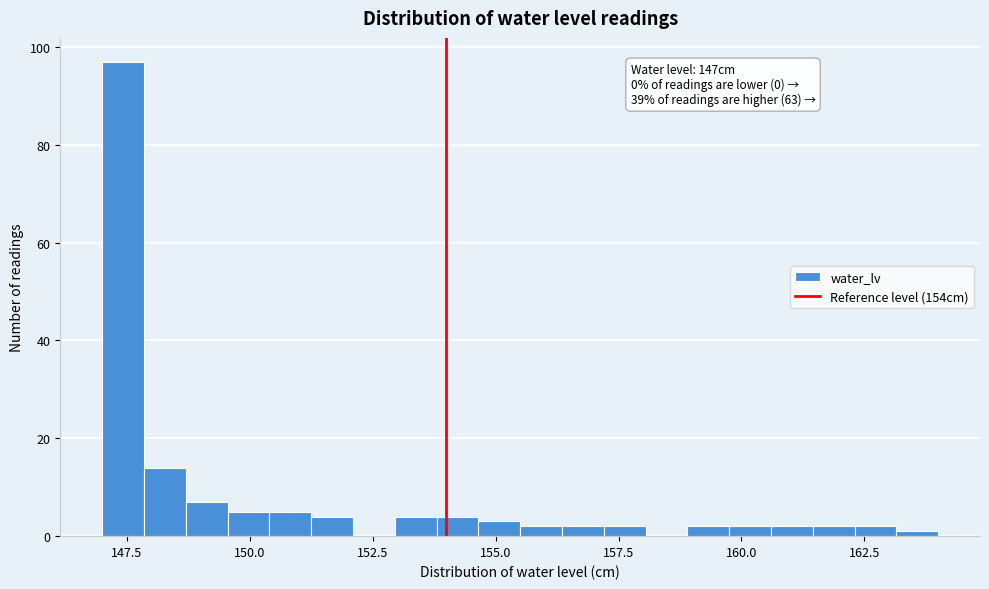

Read against the x-axis, roughly where is the centre of the tallest bar?

147.5